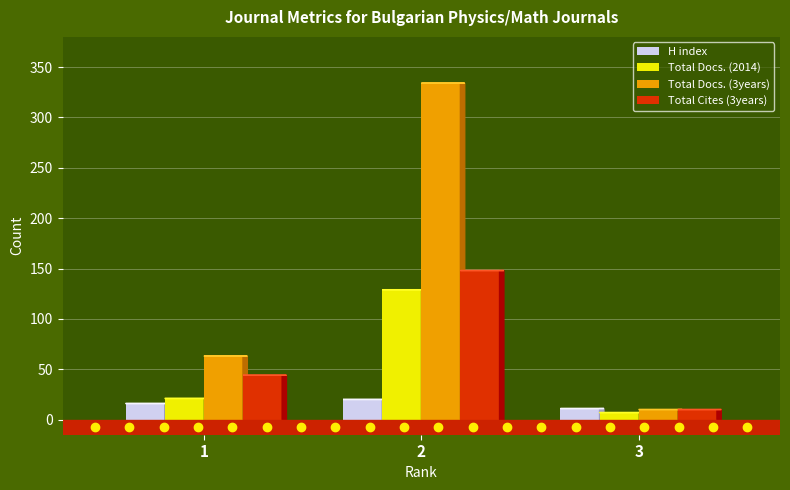

What are all the series names shown in the legend?

H index, Total Docs. (2014), Total Docs. (3years), Total Cites (3years)